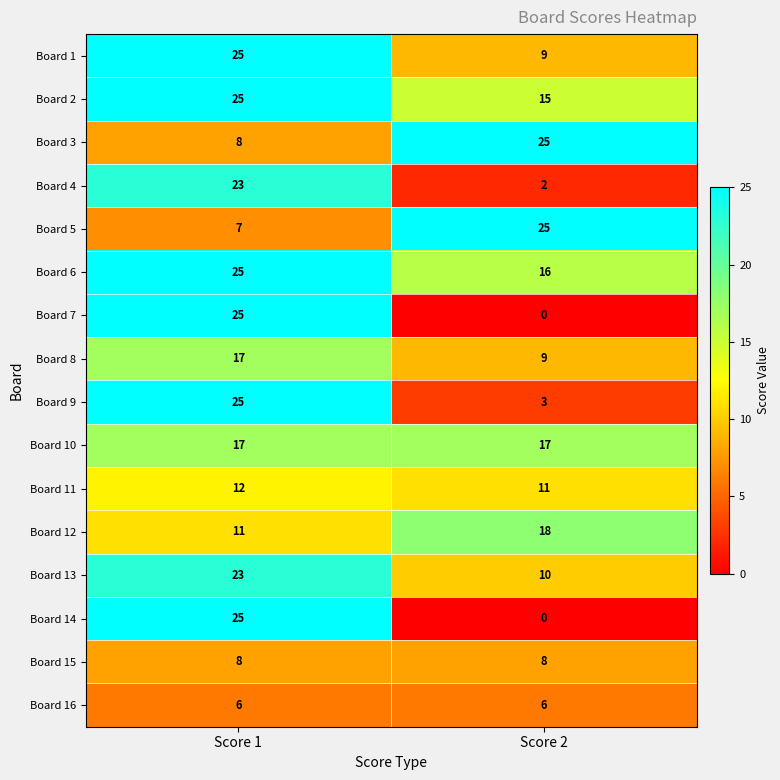

How many distinct data groups are displayed?

16